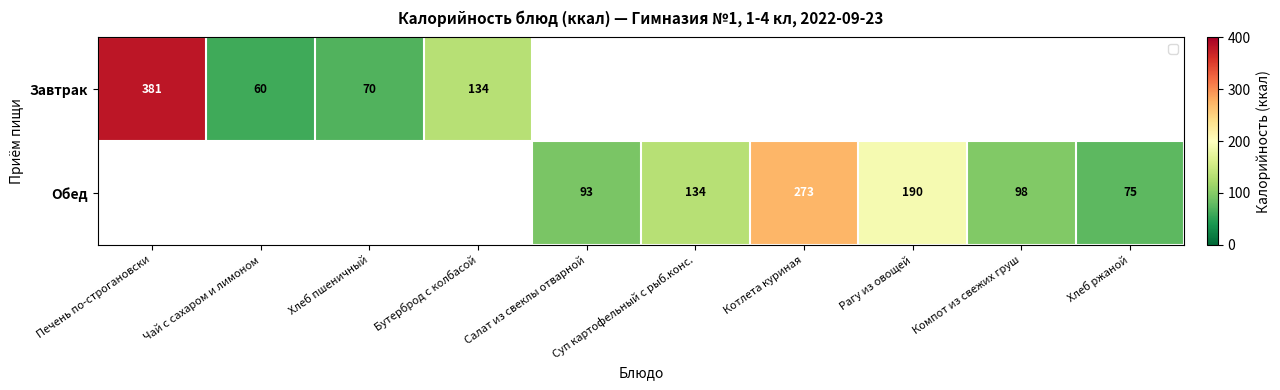

What is the sum of the Обед values at Котлета куриная and Рагу из овощей?

463